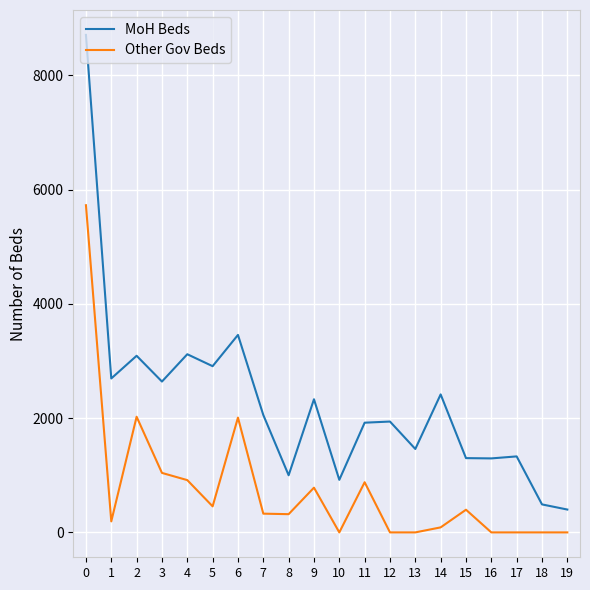

Rank the series at 1 from lowest to highest value.

Other Gov Beds, MoH Beds